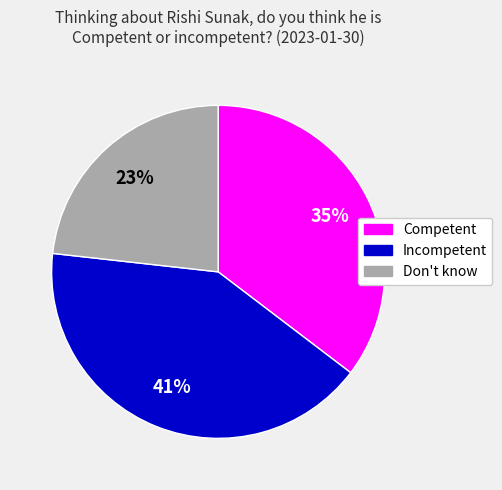

What is the smallest slice in the pie chart?

Don't know